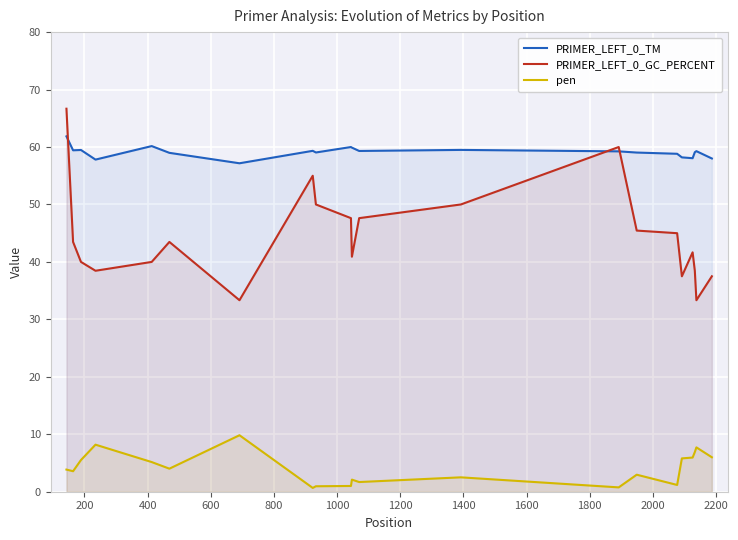

What is the maximum value for PRIMER_LEFT_0_GC_PERCENT?

66.7